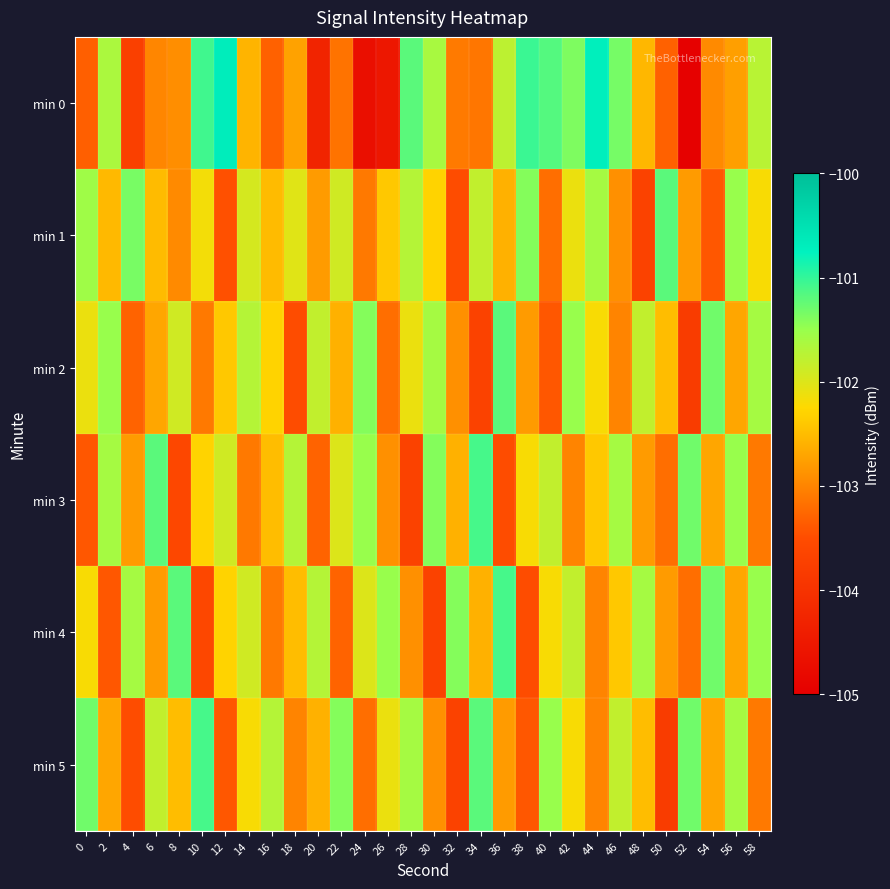

List the series in order of their peak value, lowest first.

min 1, min 2, min 3, min 4, min 5, min 0